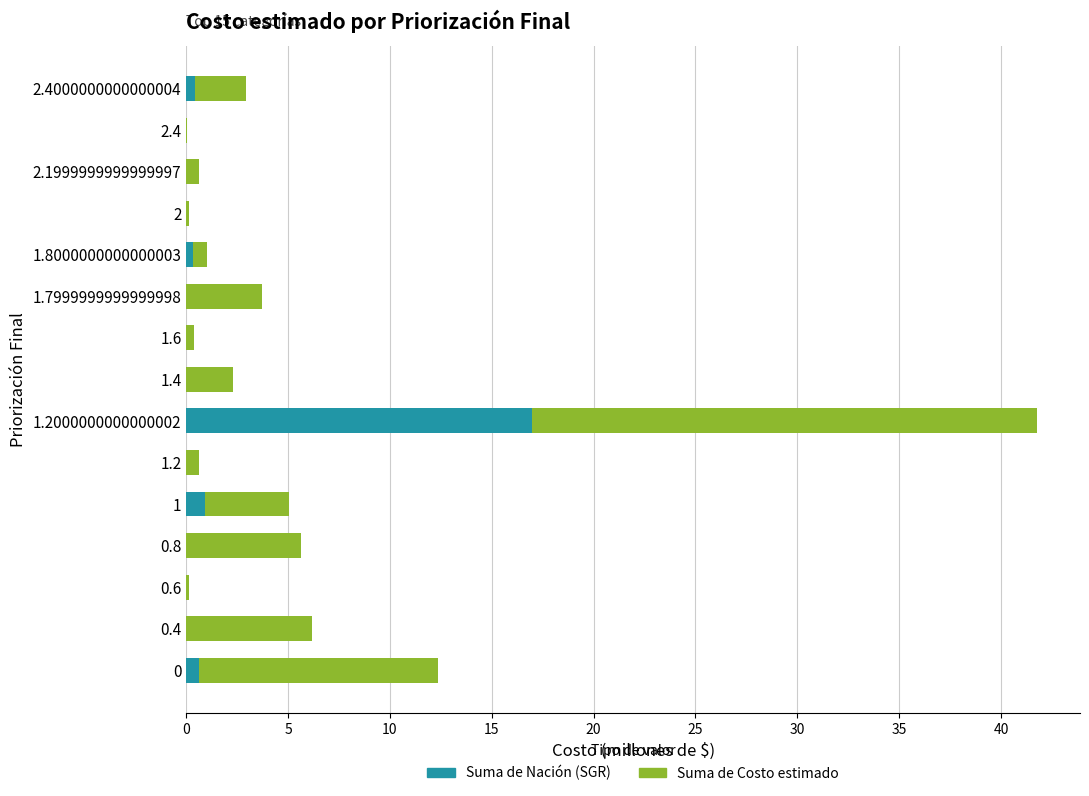

The value of Suma de Nación (SGR) at 1.6 is 0.0. True or false?

True